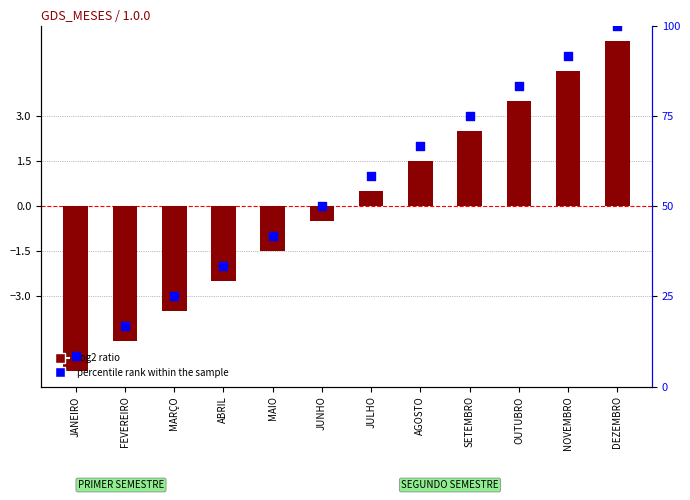

What are all the series names shown in the legend?

log2 ratio, percentile rank within the sample